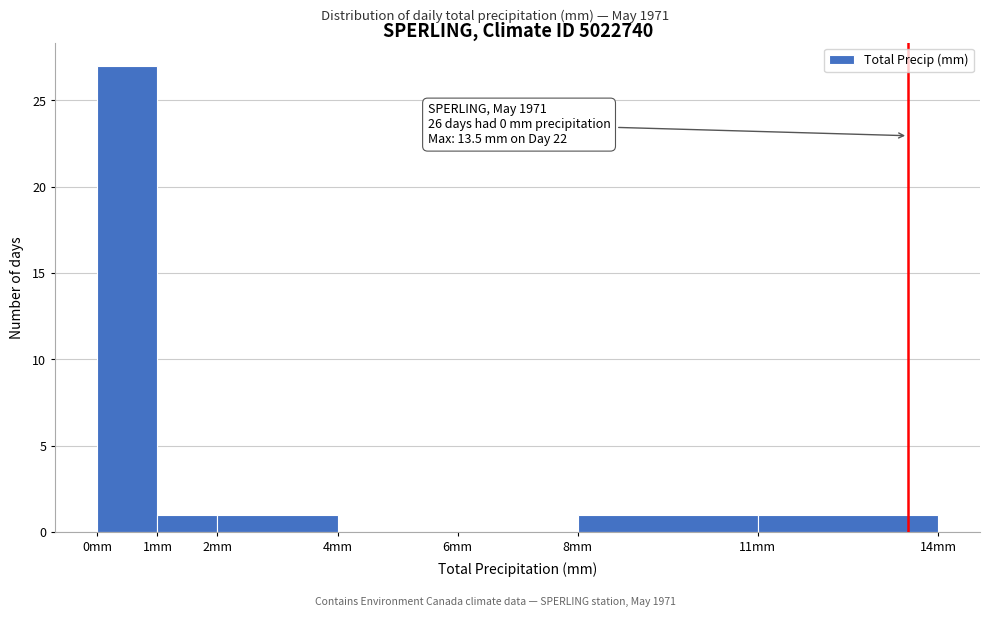

Which range on the x-axis has the tallest bar?

0 to 1